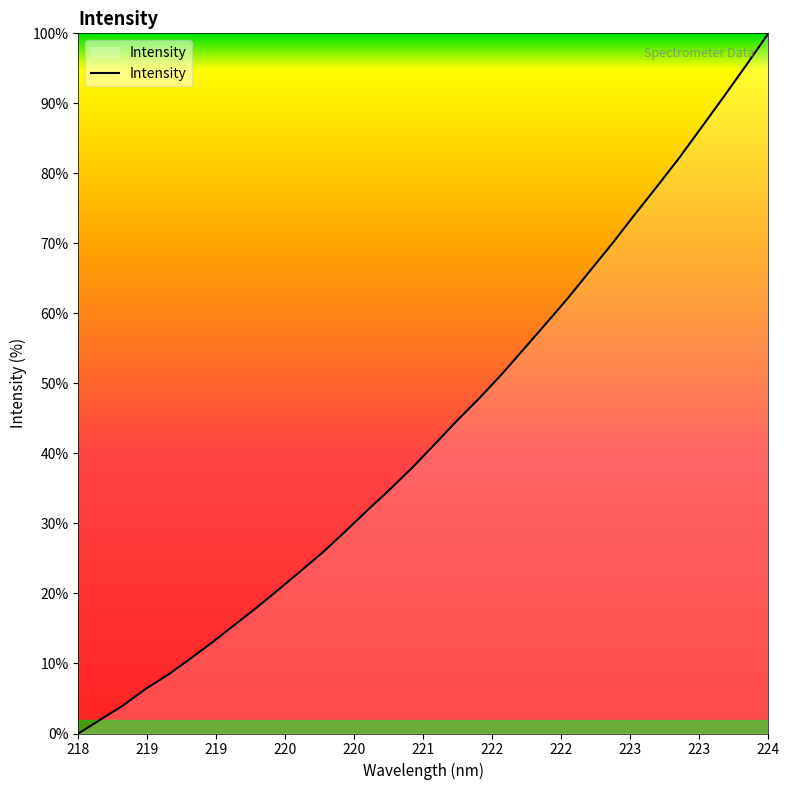

What is the difference between the maximum and minimum values?

100.0